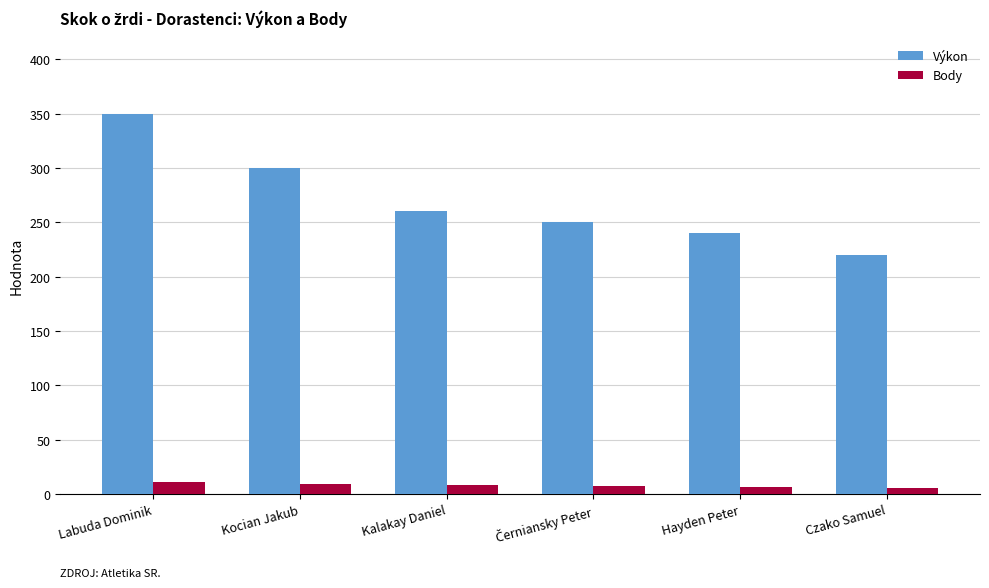

At which label does Výkon reach its peak?

Labuda Dominik